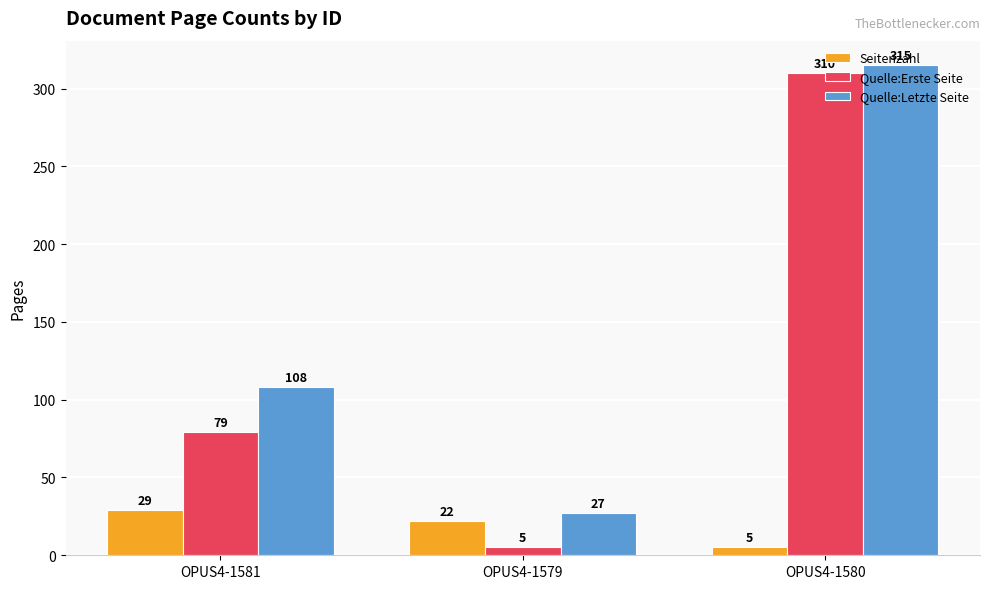

Which series has the largest range (max minus min)?

Quelle:Erste Seite